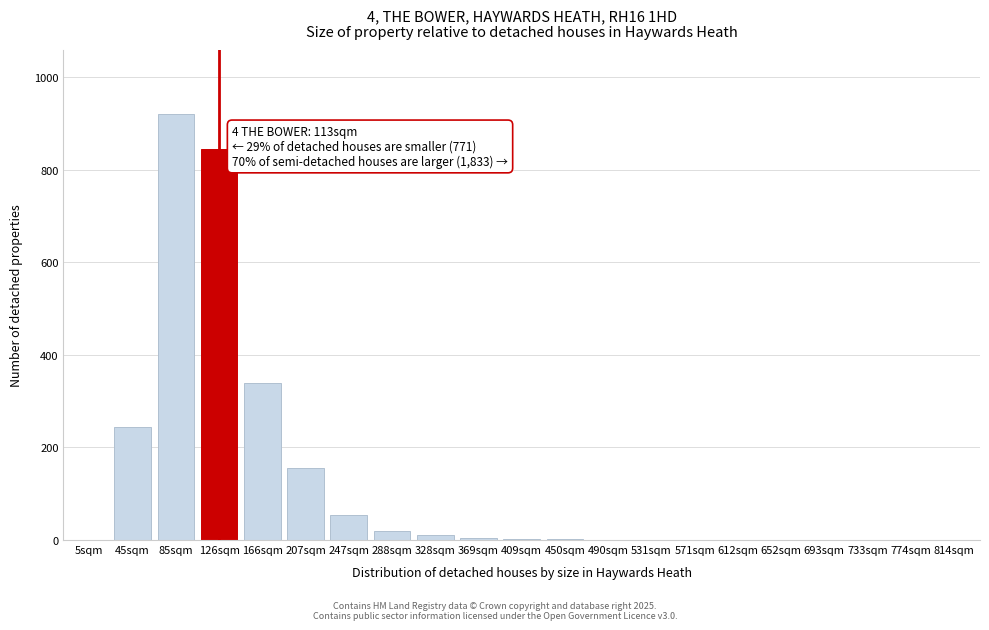

Is it true that the value at 45sqm is 245?

True